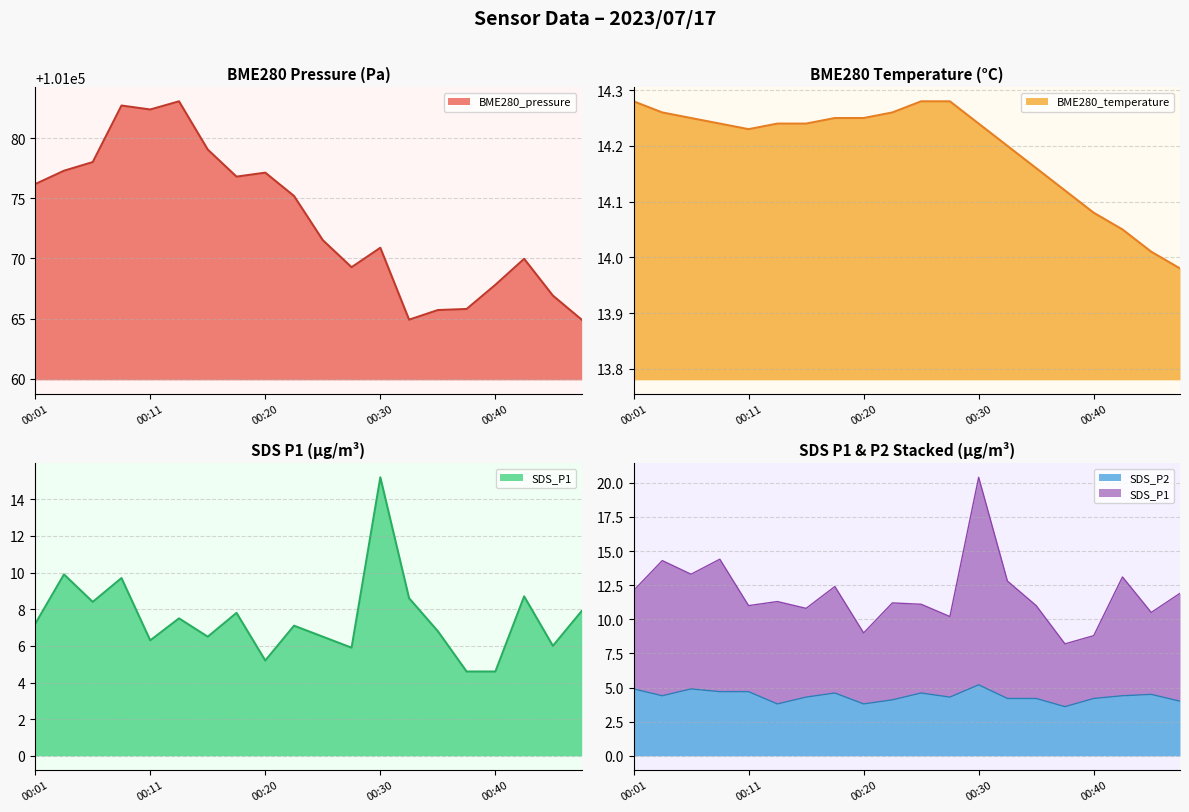

What is the value of the BME280_temperature point at the 9th from the left?

14.2